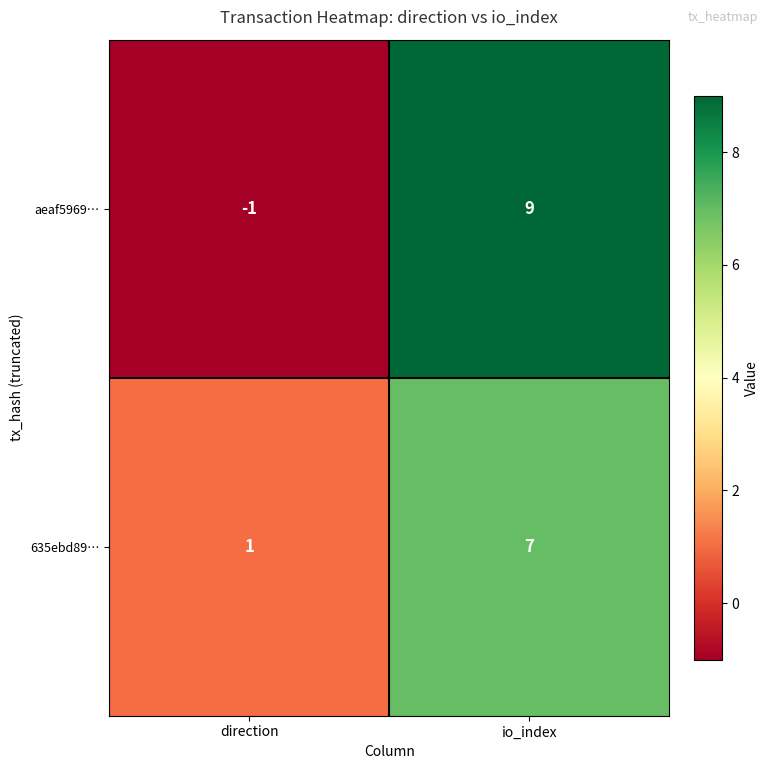

How many negative values does the aeaf5969… series have?

1